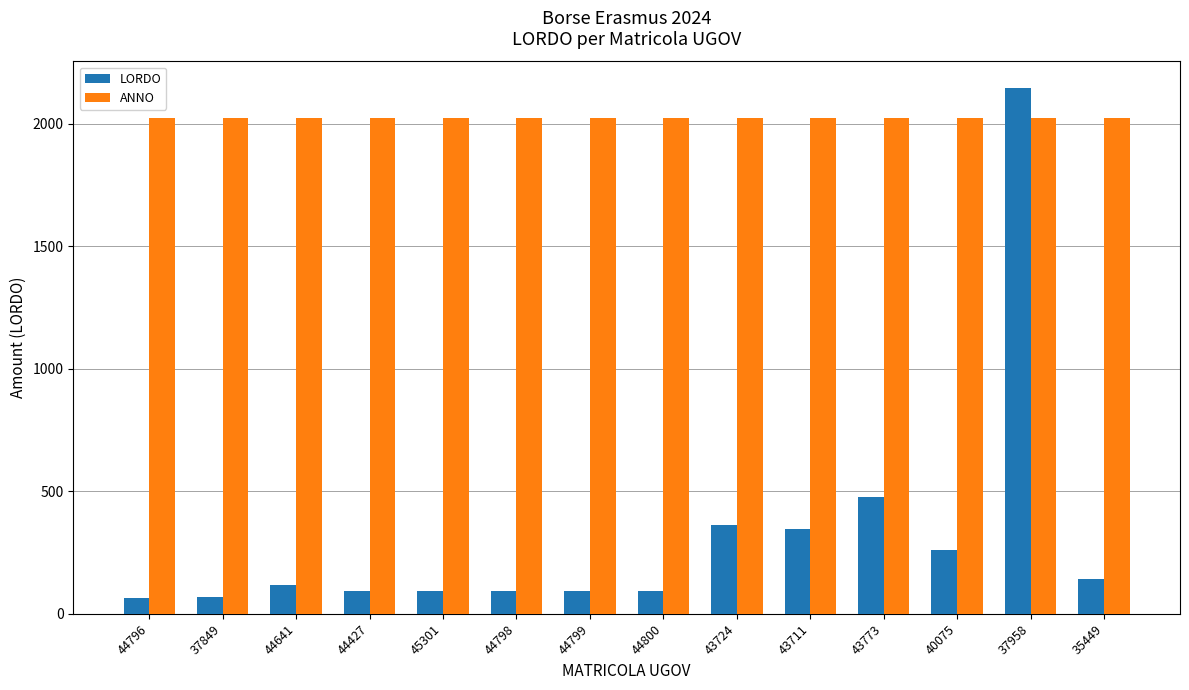

Where is LORDO nearest to the value 1105?

43773